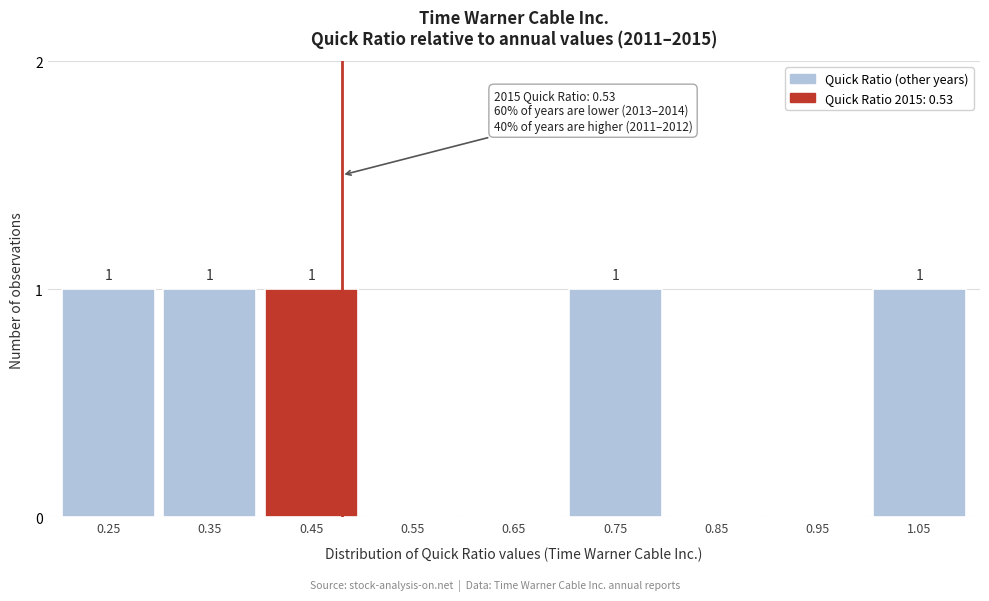

Reading left to right, list all the values displayed in this chart.

0.25=1	0.35=1	0.45=1	0.55=0	0.65=0	0.75=1	0.85=0	0.95=0	1.05=1